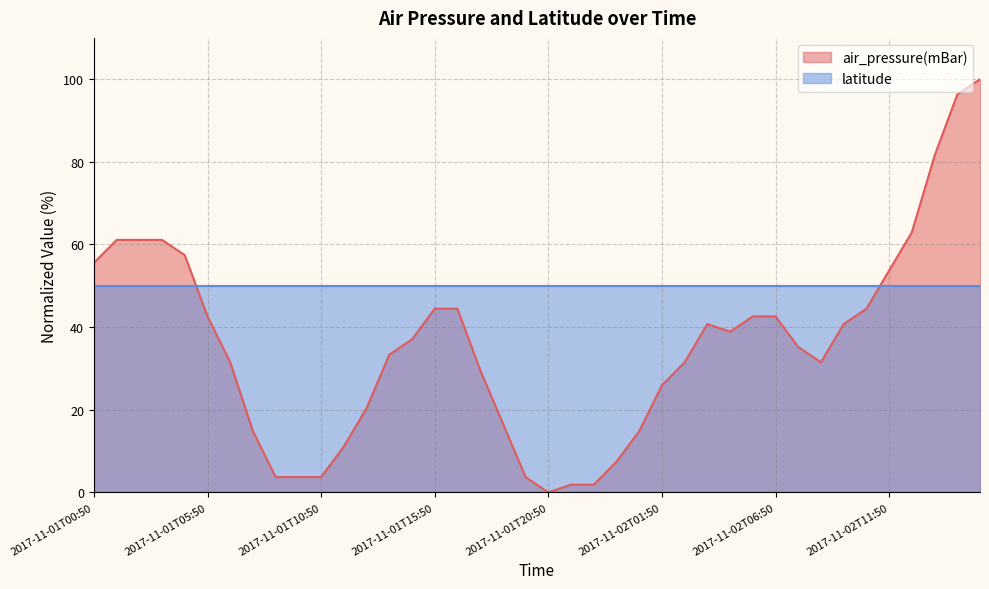

What is the minimum value for latitude?

50.0